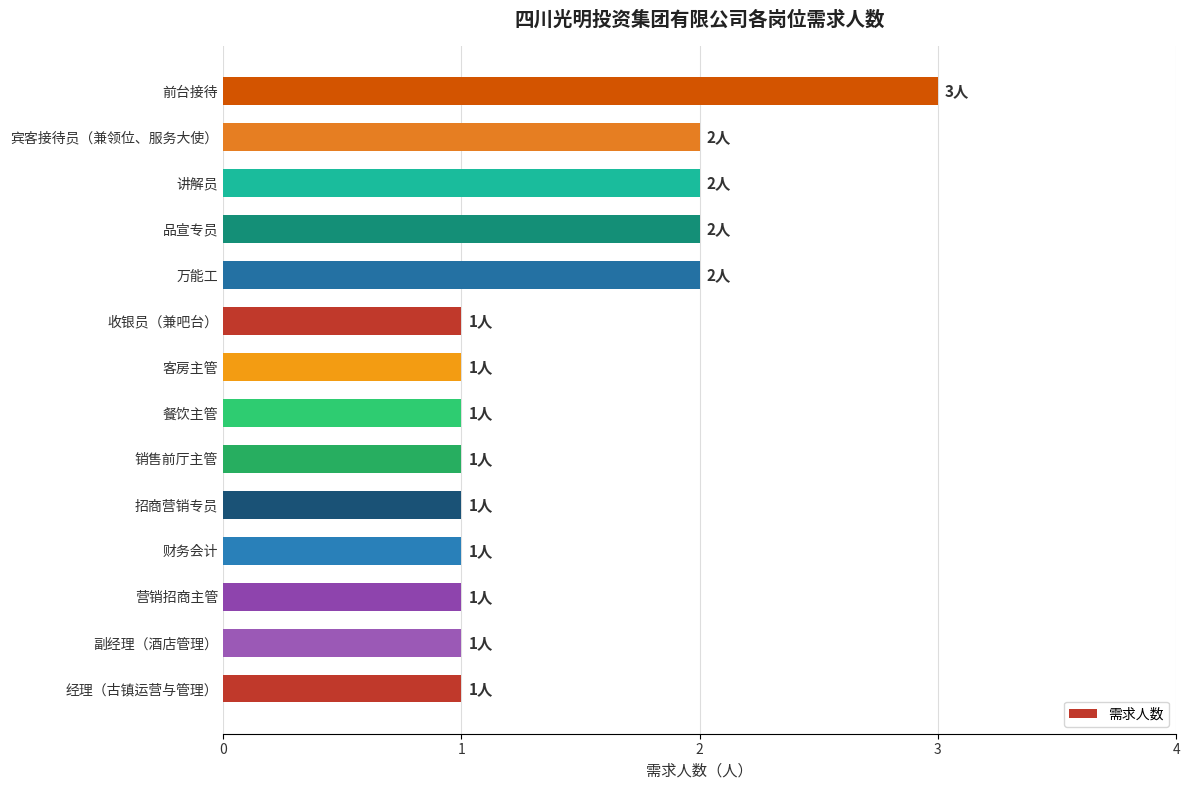

The value at 营销招商主管 is 1. True or false?

True